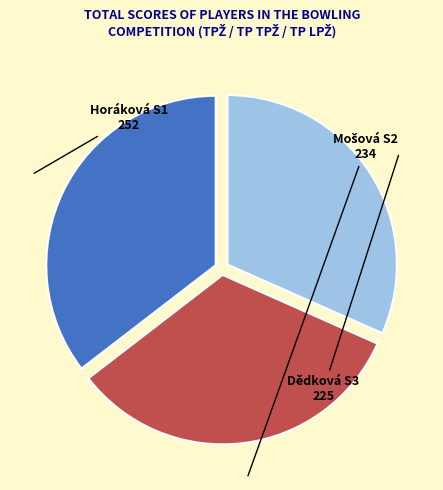

Is there a majority slice in this chart?

No